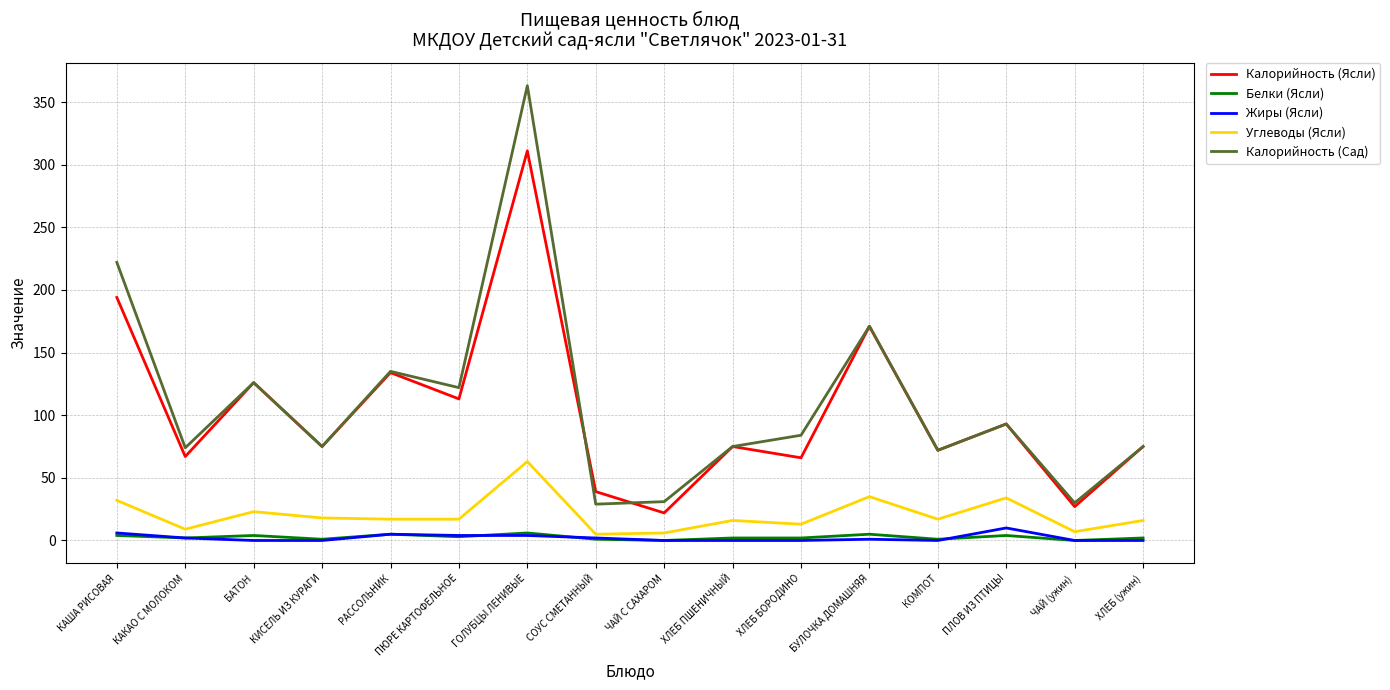

Is it true that Калорийность (Ясли) equals 39 at СОУС СМЕТАННЫЙ?

True